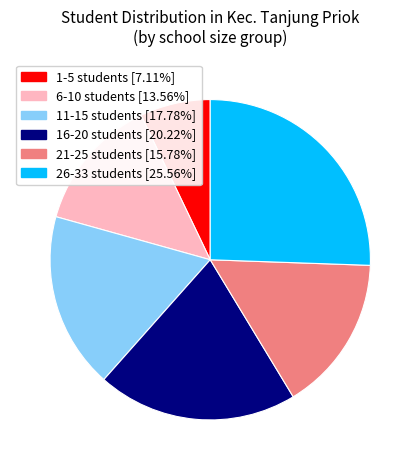

Is there a majority slice in this chart?

No